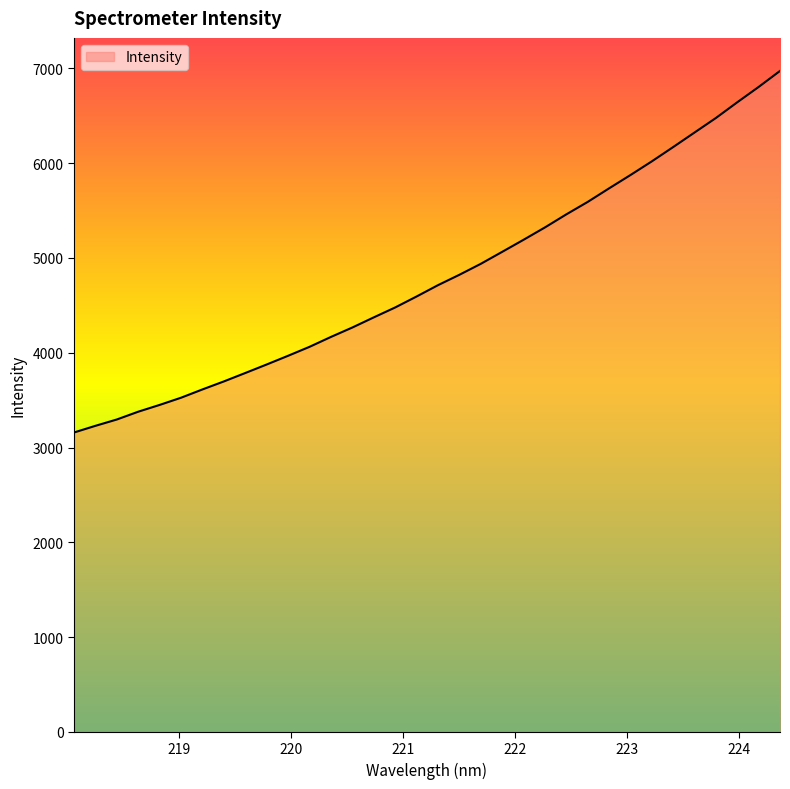

What is the maximum value shown in the chart?

6973.6